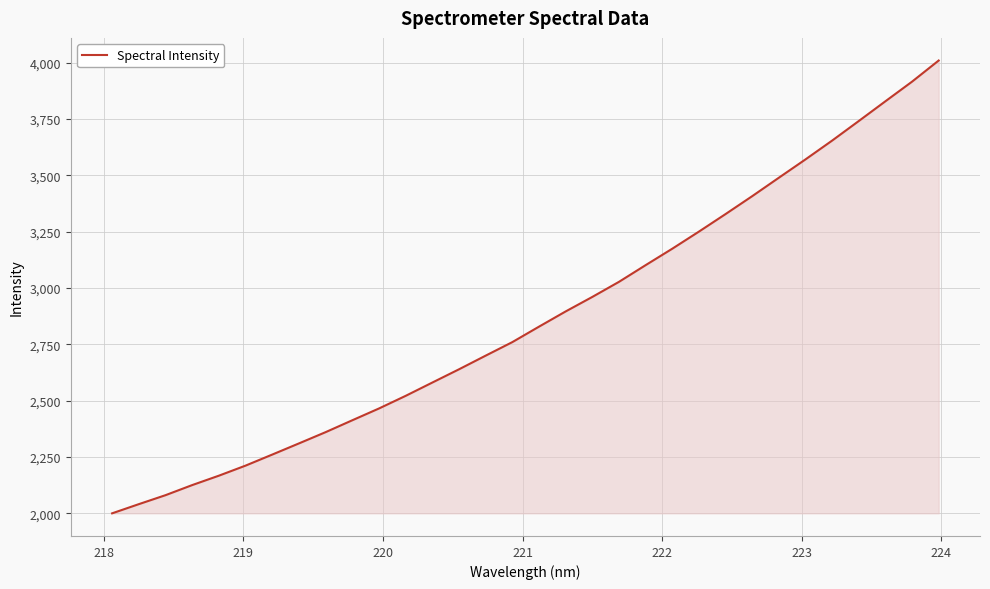

What is the minimum value shown in the chart?

2000.4